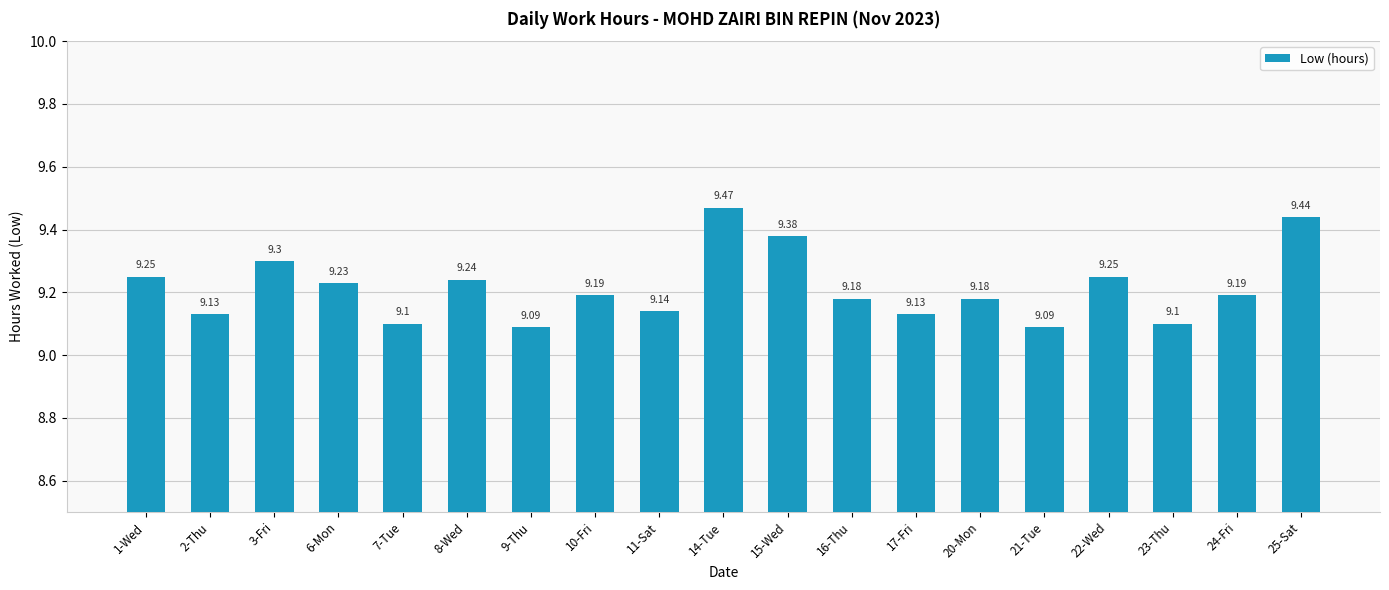

What is the sum of all values?

175.1